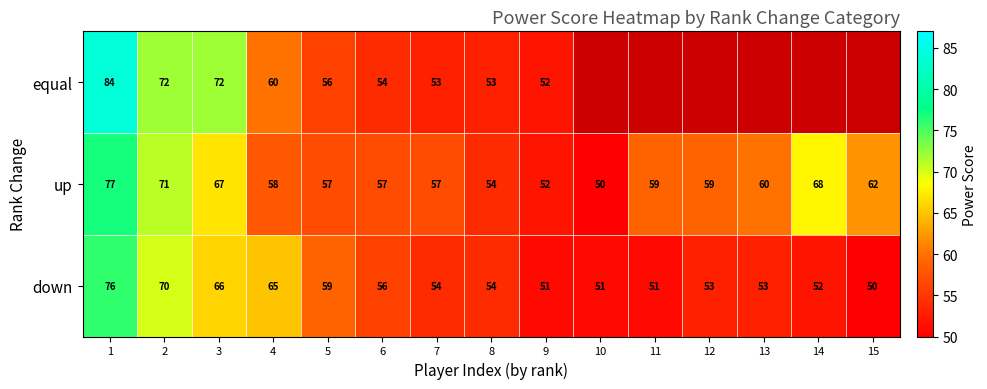

What is the spread (max minus min) of values at 4?

7